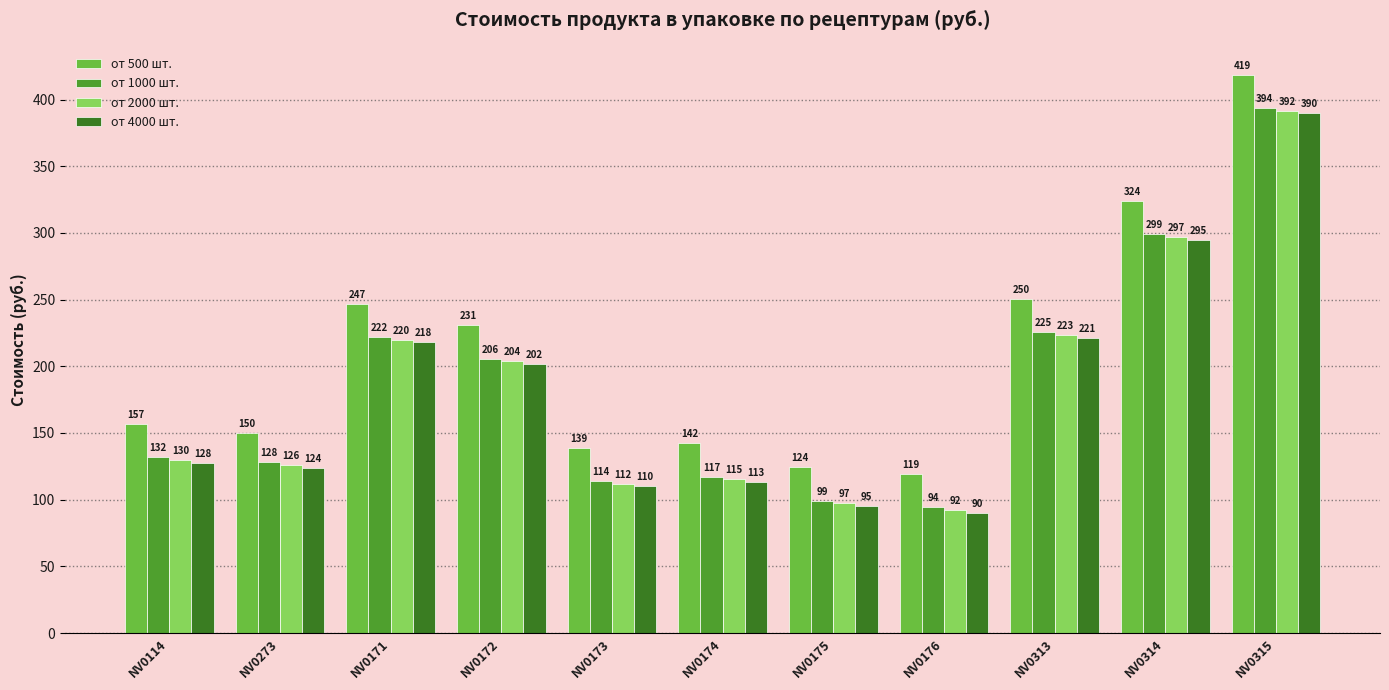

List the series in order of their peak value, lowest first.

от 4000 шт., от 2000 шт., от 1000 шт., от 500 шт.